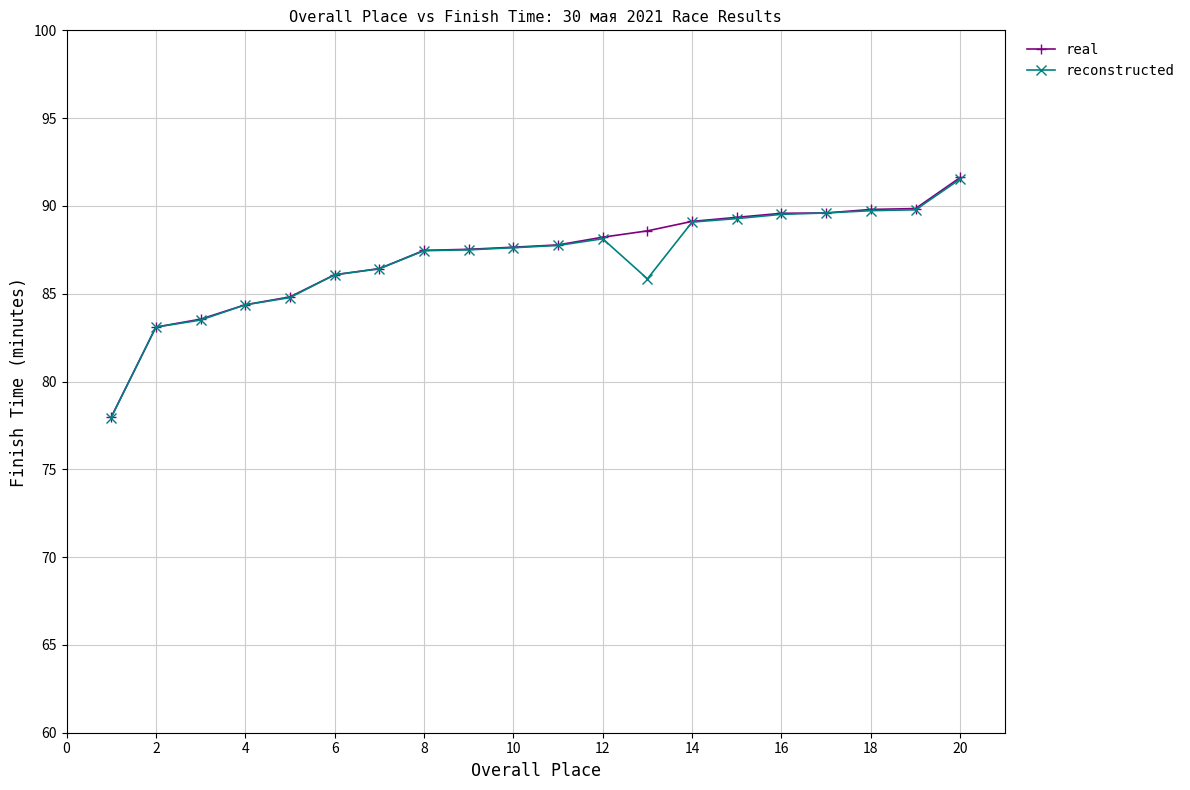

How many data points does each series have?

20